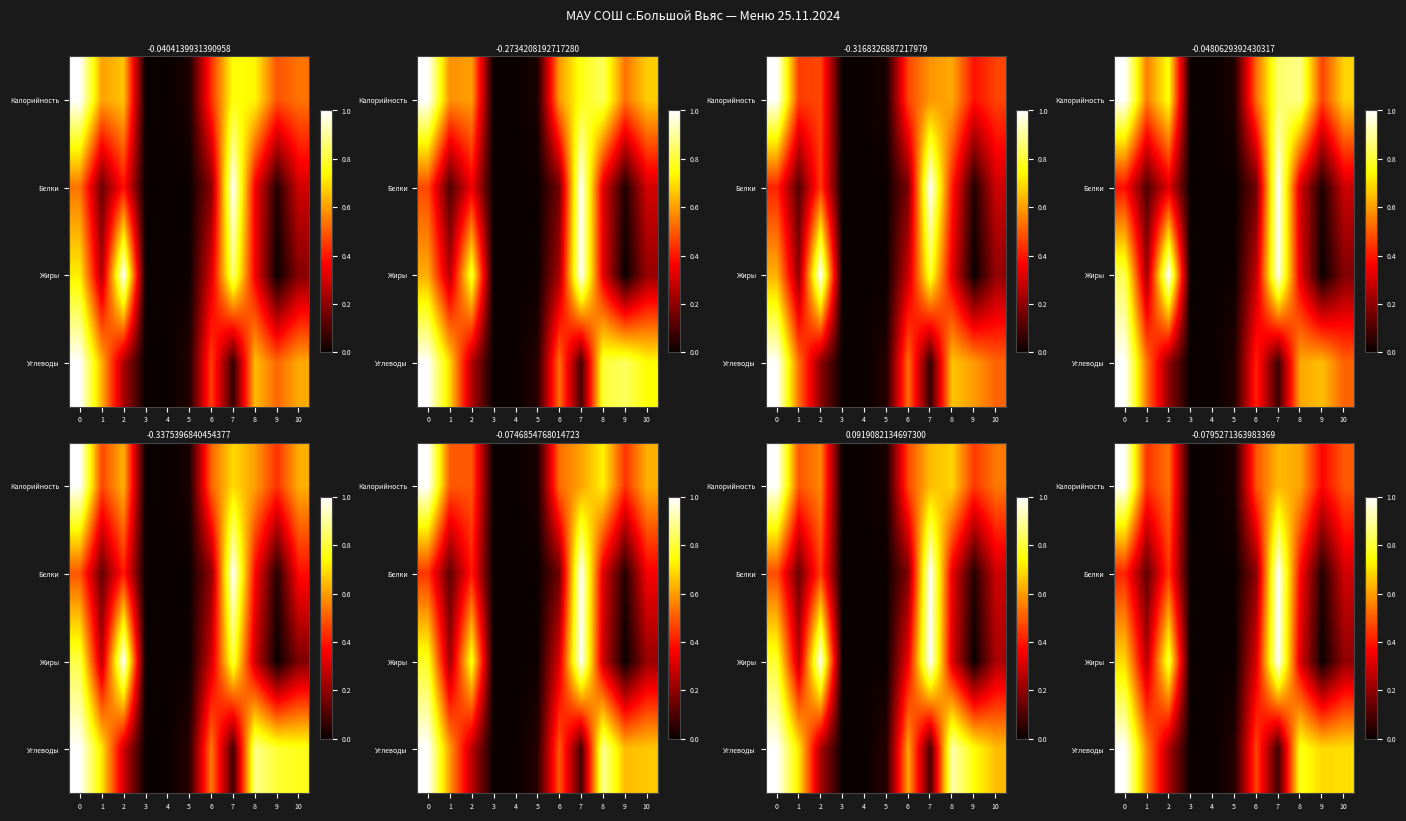

The value of Белки at 4 is 0.0. True or false?

True